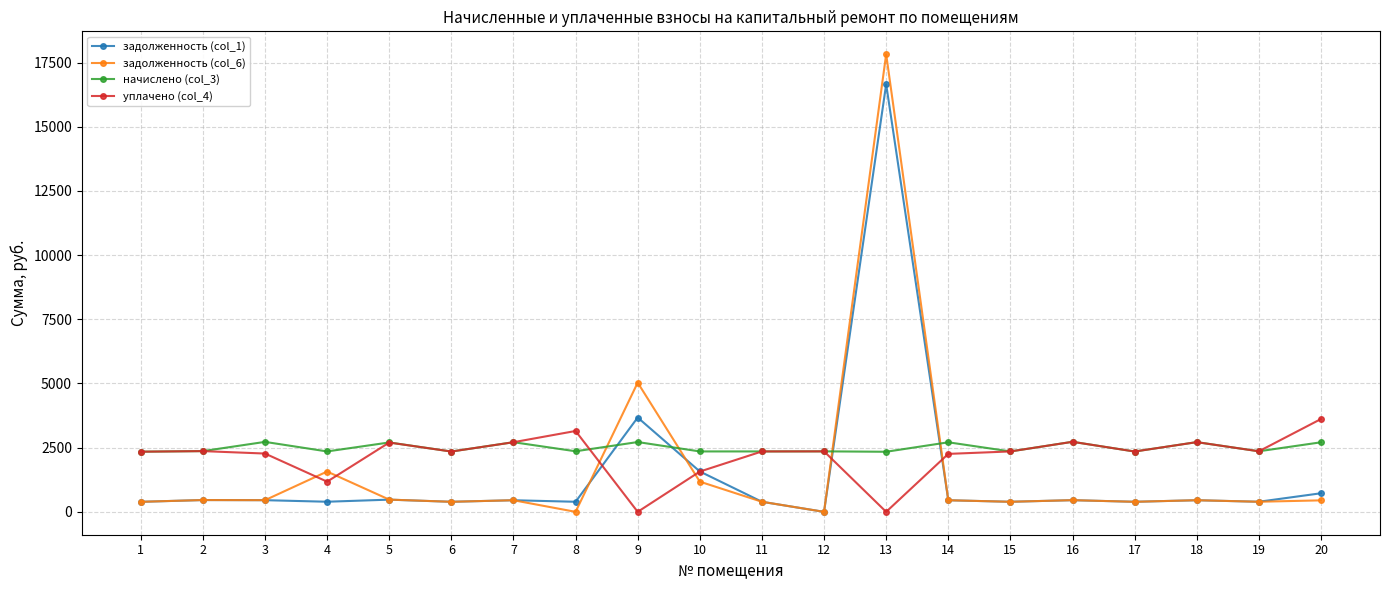

Which series has the widest spread of values?

задолженность (col_6)